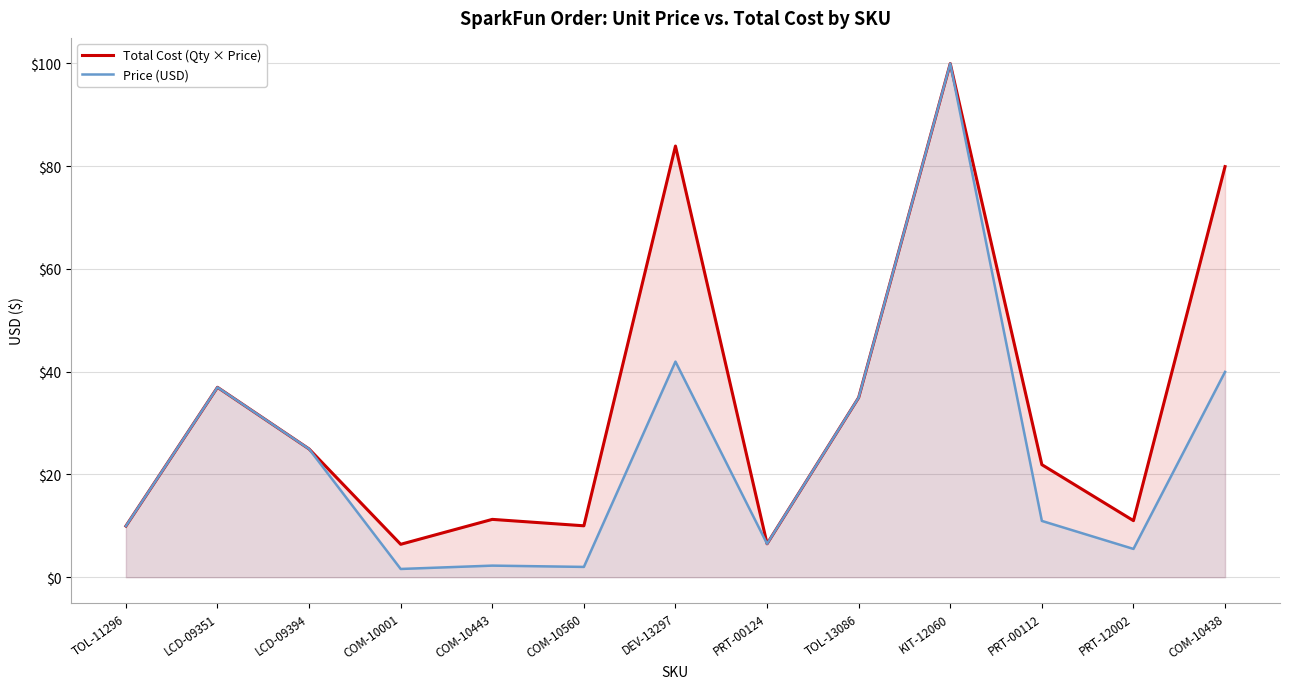

At which label does Price (USD) reach its peak?

KIT-12060